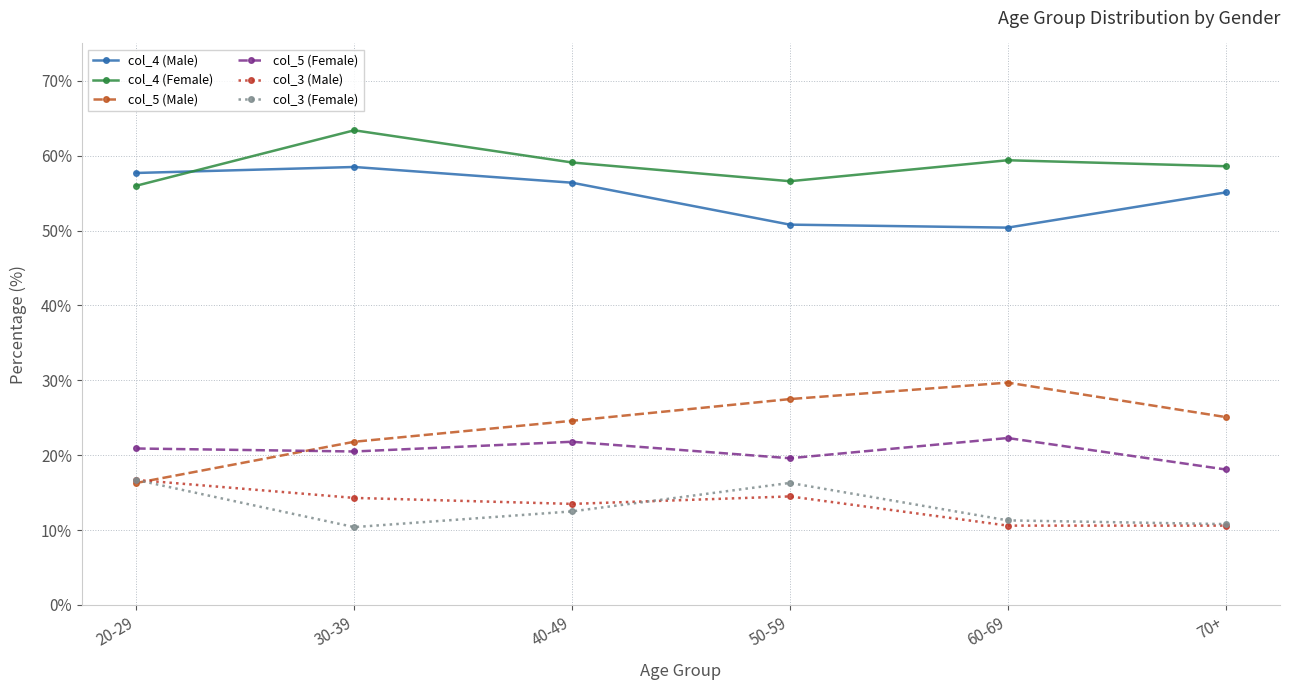

Is this an area chart (filled region under the line)?

No